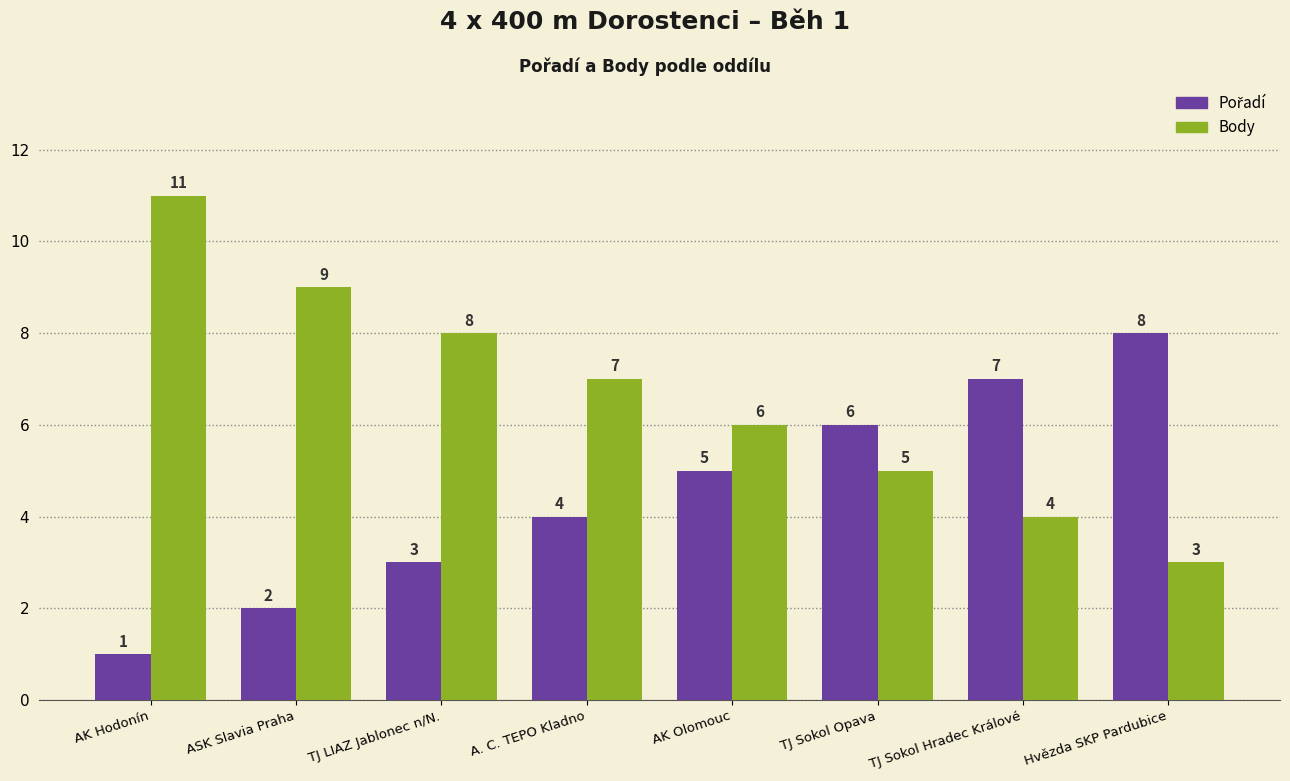

Where does the Body series first go above 7?

AK Hodonín